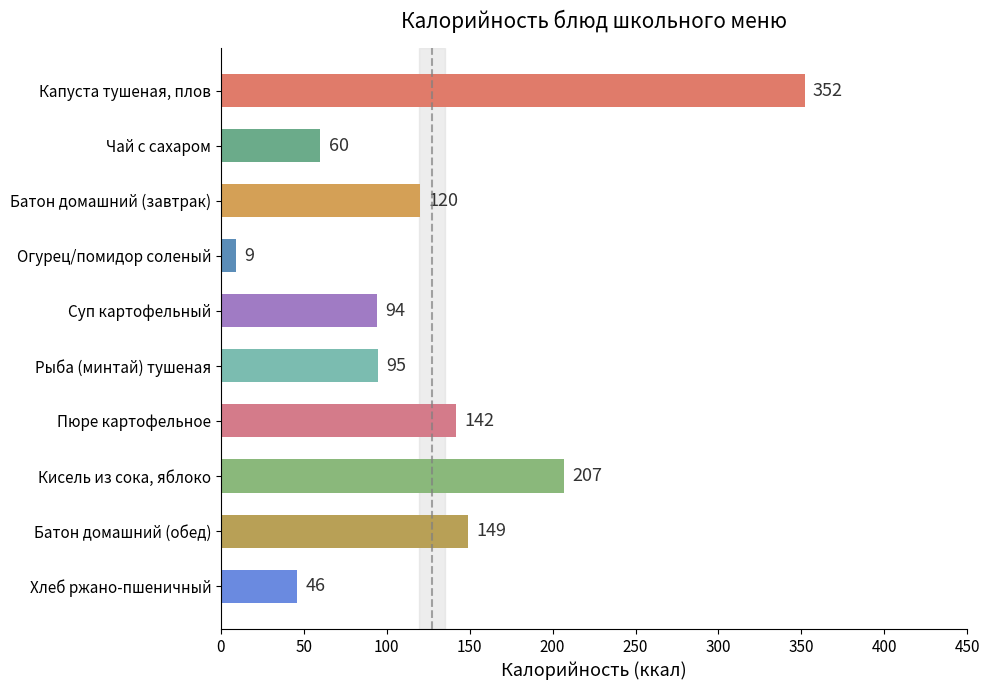

Which category has the lowest value across all series?

Огурец/помидор соленый